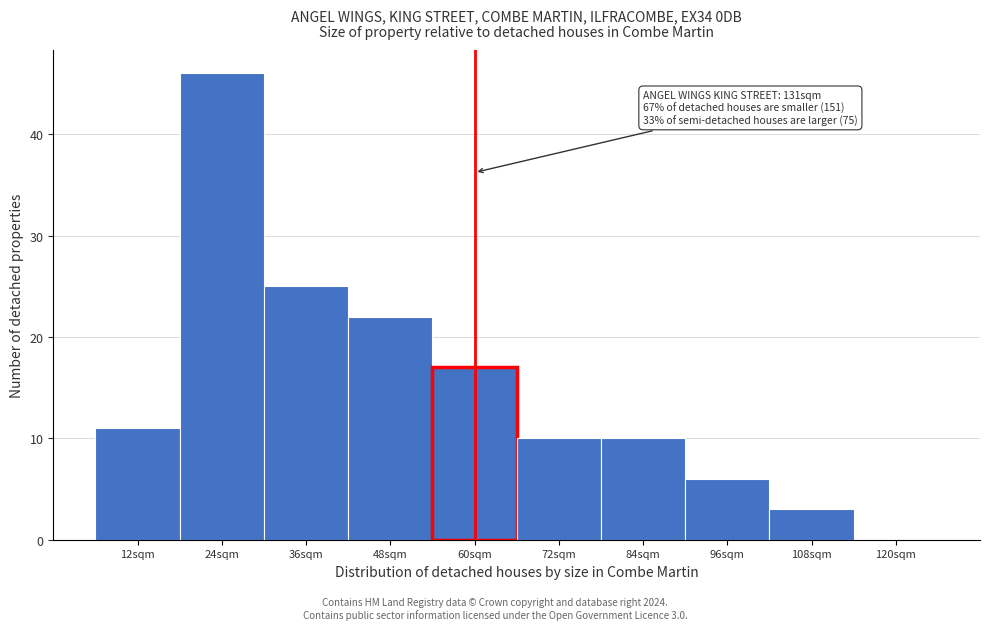

Reading right to left, transcribe all the data shown in this chart.

120sqm=0	108sqm=3	96sqm=6	84sqm=10	72sqm=10	60sqm=17	48sqm=22	36sqm=25	24sqm=46	12sqm=11